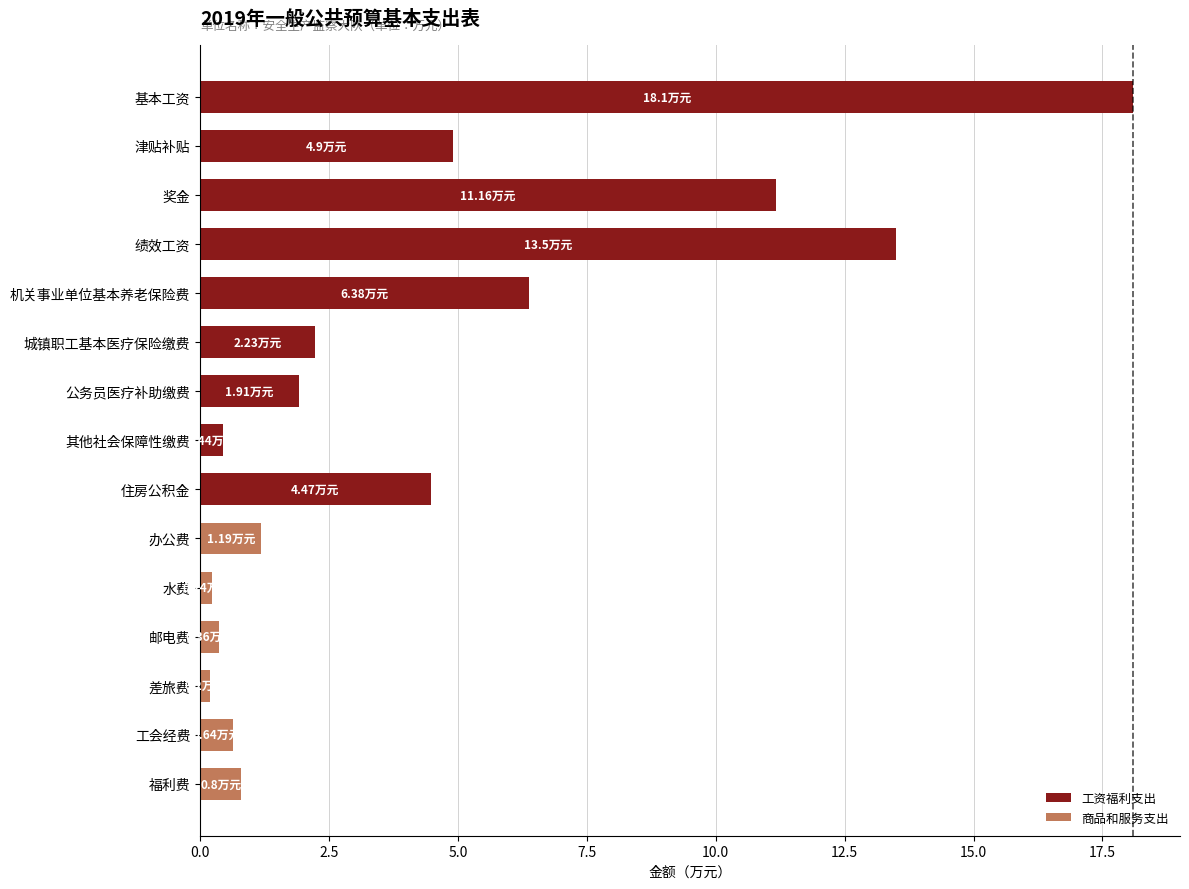

What is the label of the 13th bar from the bottom?

奖金